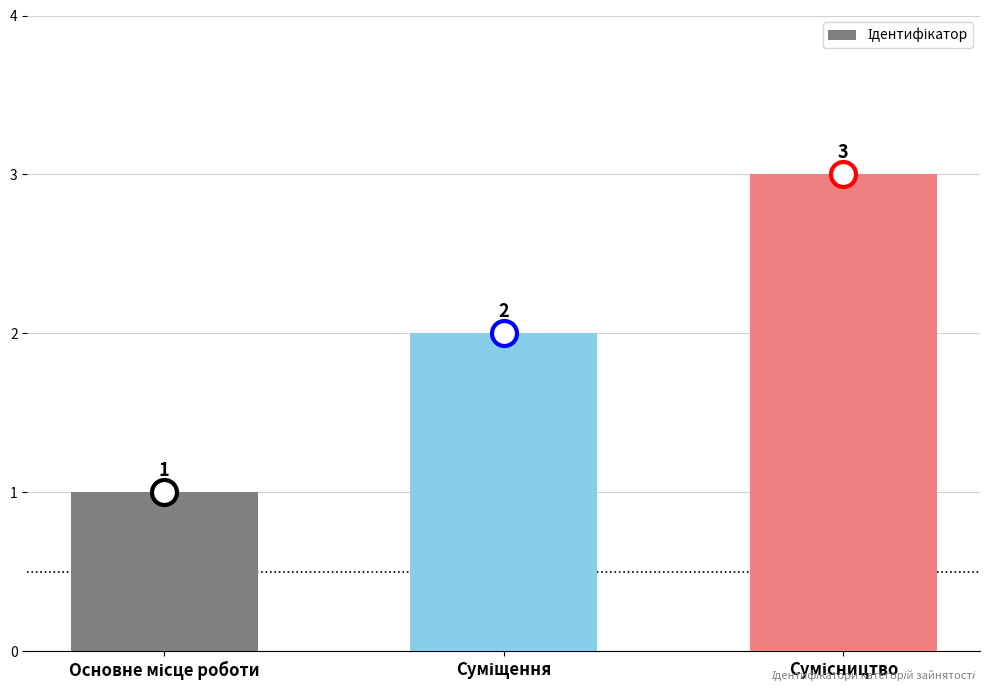

What is the greatest value displayed?

3